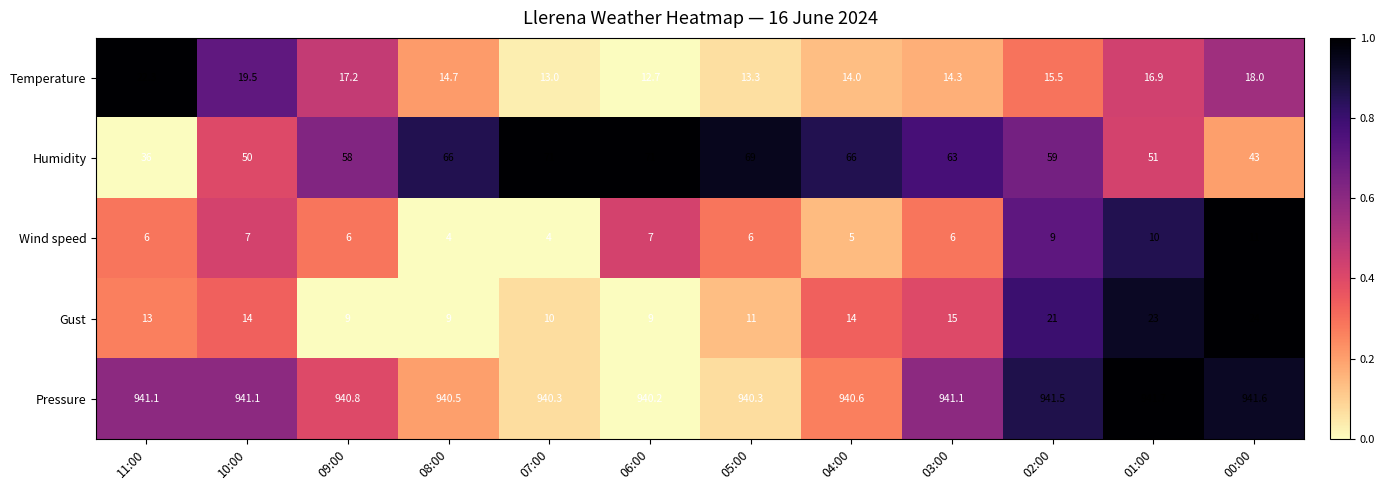

What is the sum of all Humidity values?

703.0